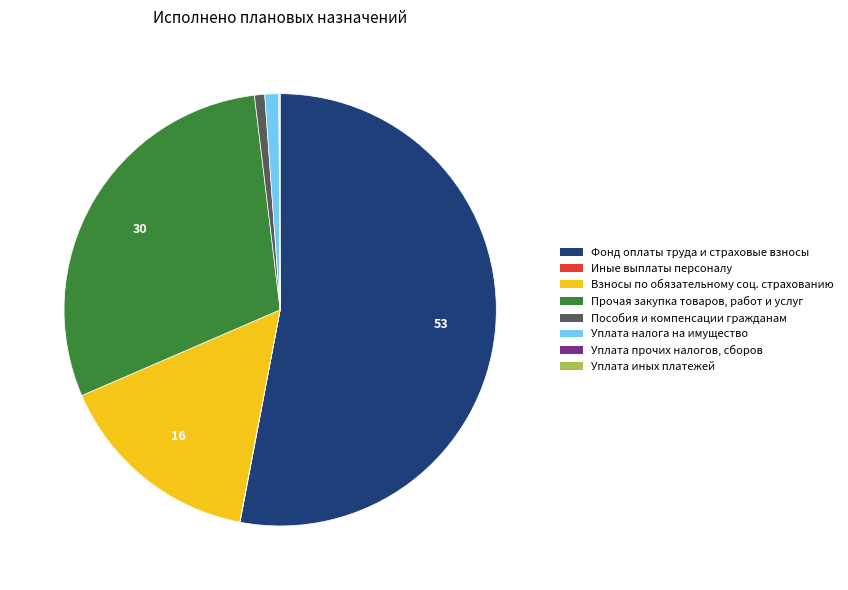

Is there a majority slice in this chart?

Yes